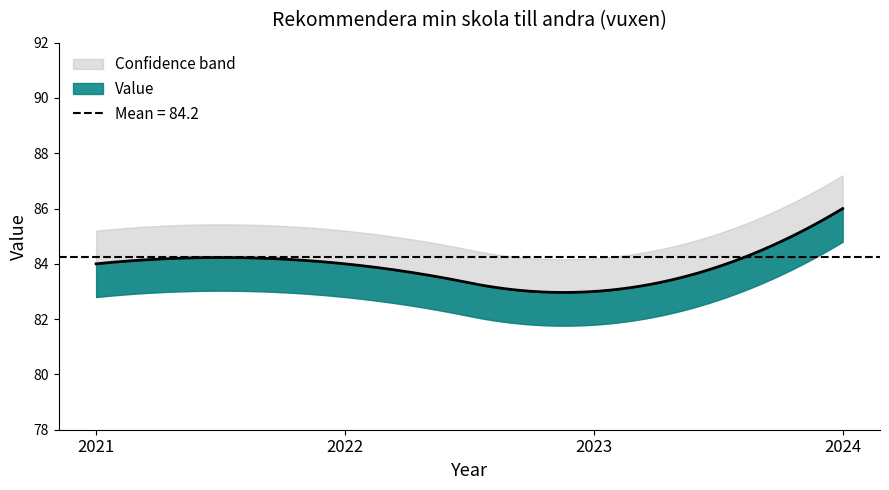

True or false: there are more than 2 points higher than both neighbors.

False